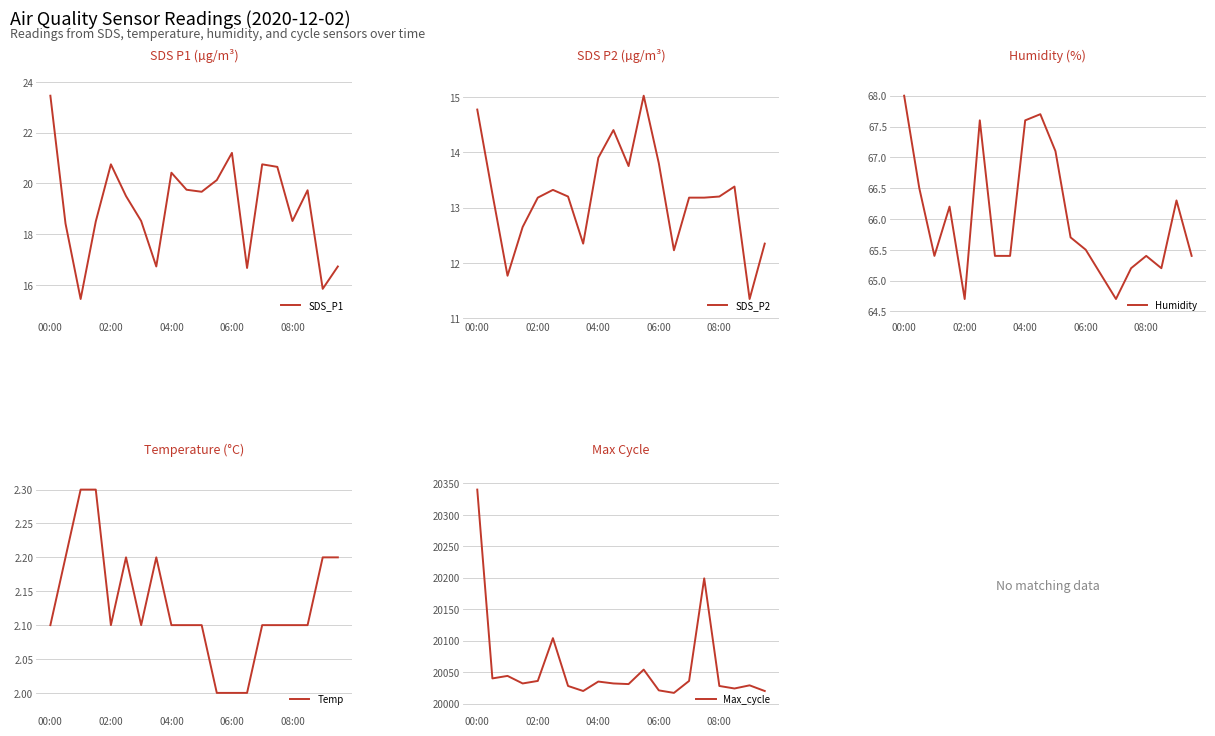

What is the minimum value shown in the chart?

2.0